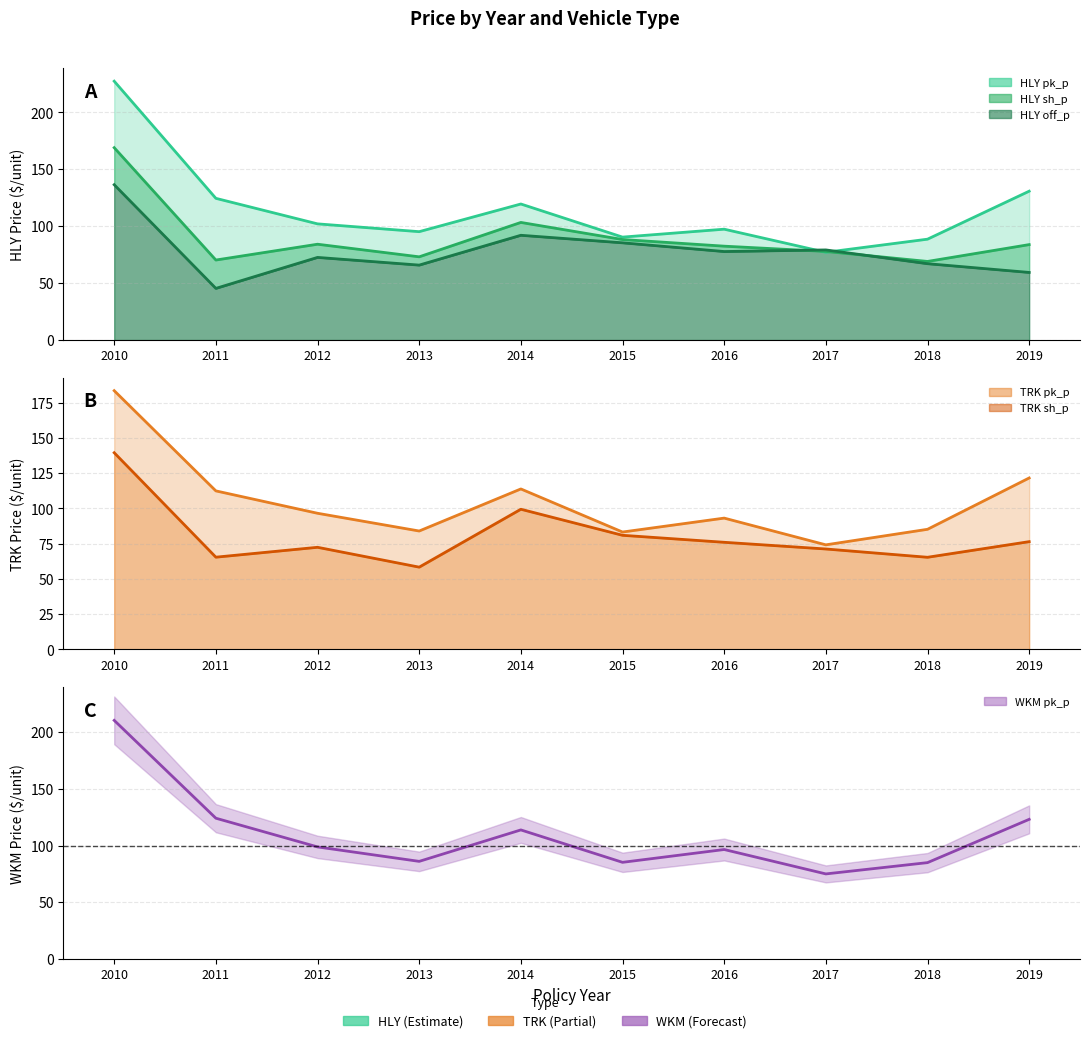

What value does the data have at 2016?

96.5